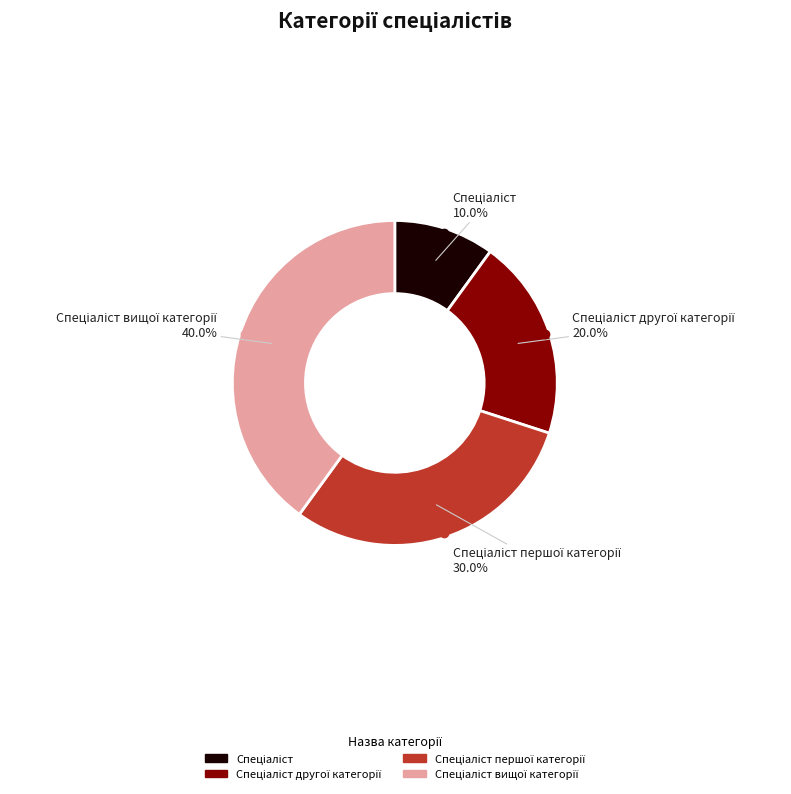

Is there a majority slice in this chart?

No